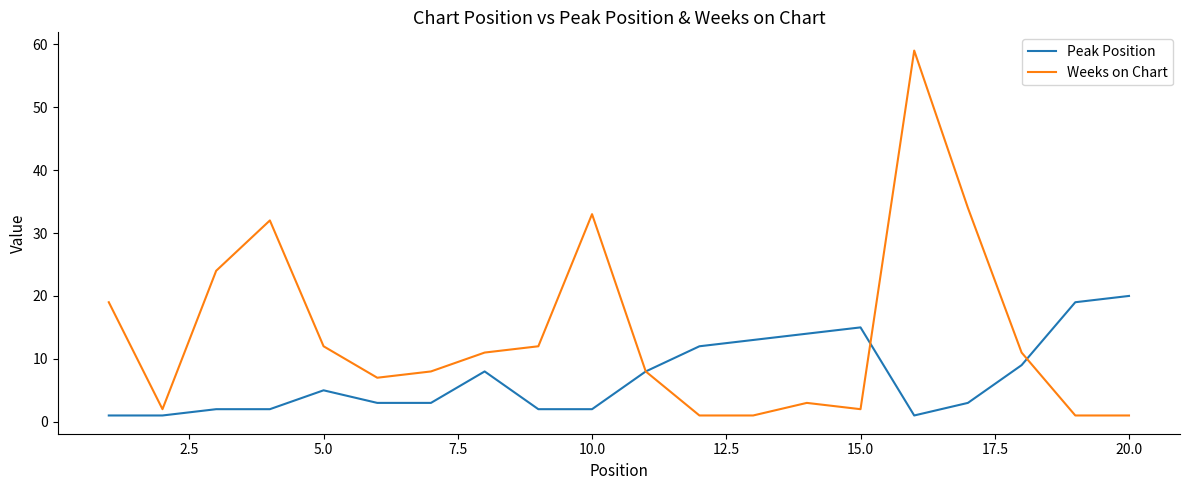

Which series has the largest total across all categories?

Weeks on Chart